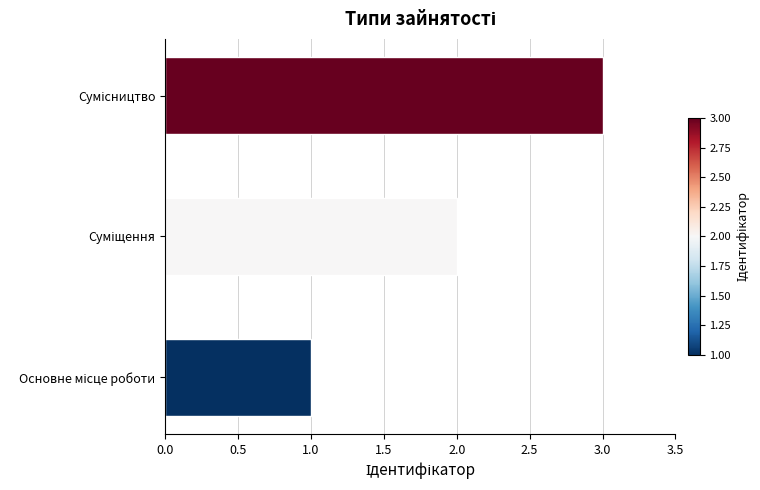

What is the smallest value displayed?

1